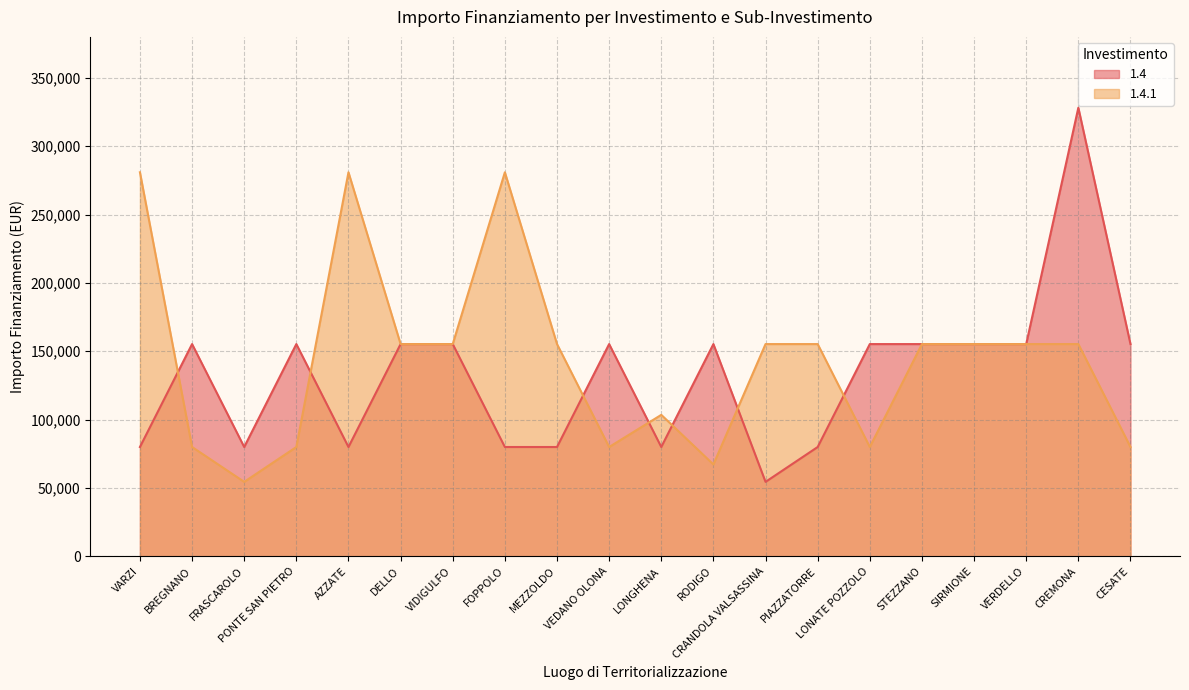

Which series has the largest total across all categories?

1.4.1